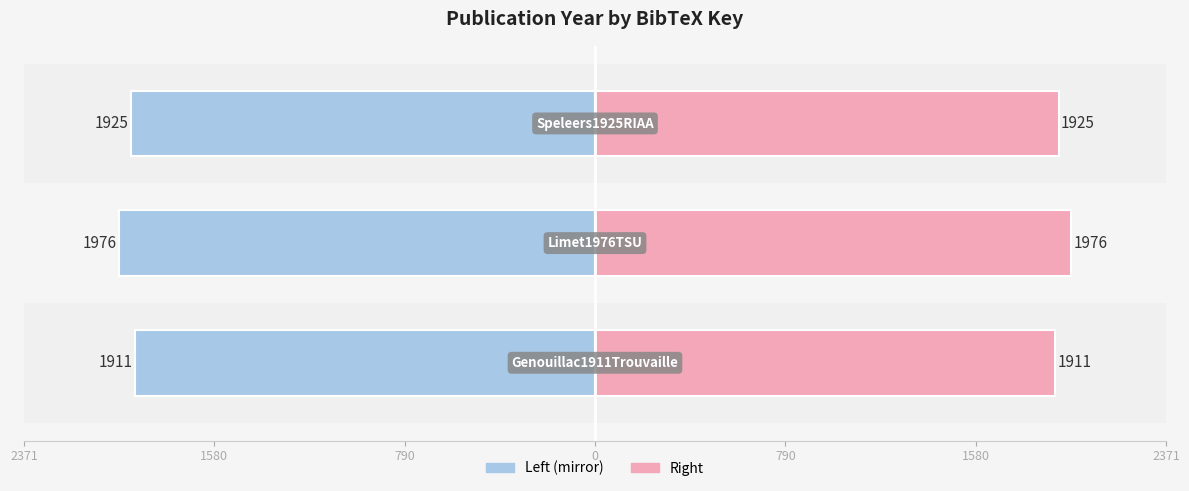

The value of Year (right) at 790 is 3262. True or false?

False